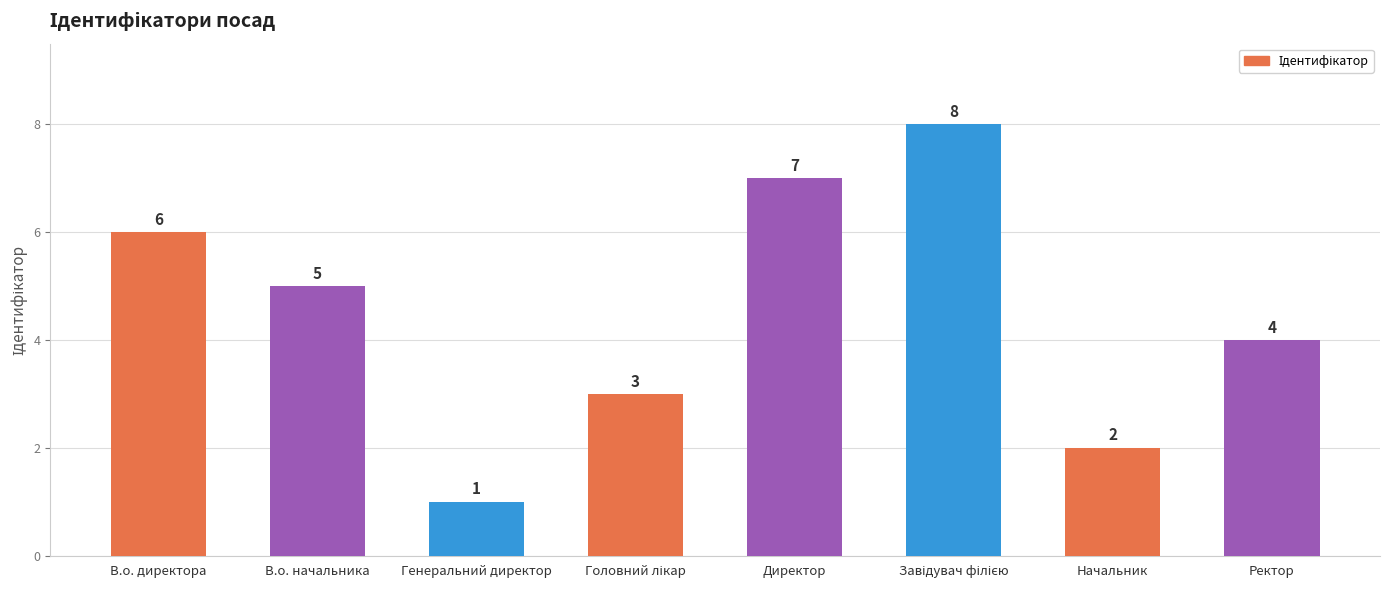

What is the value of the 4th bar from the left?

3